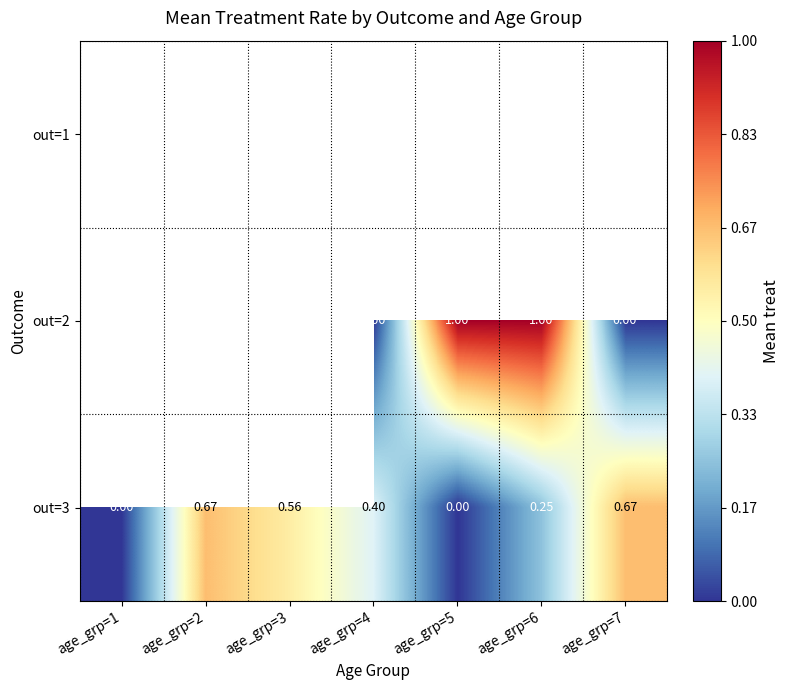

Rank the series by their maximum value, from highest to lowest.

out=1, out=2, out=3